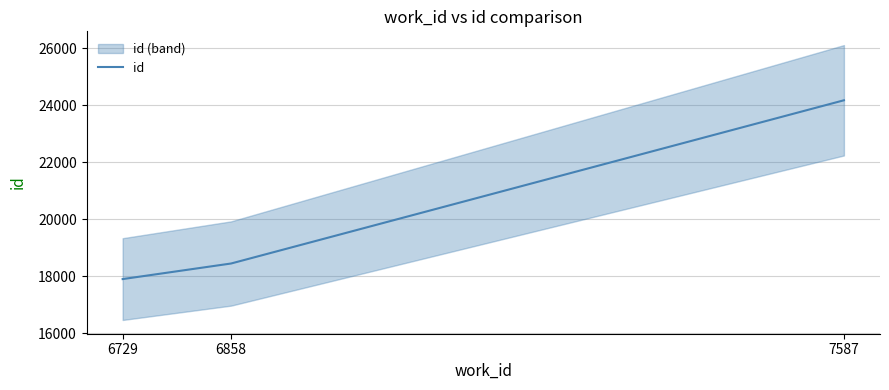

List the labels in order of value, largest first.

7587, 6858, 6729